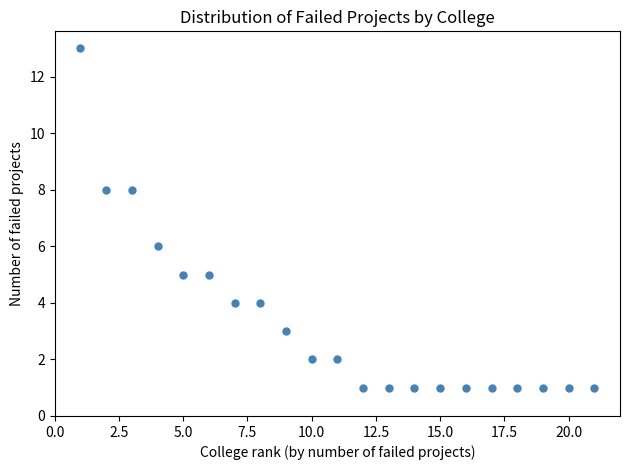

What is the range of Y values (max minus min)?

12